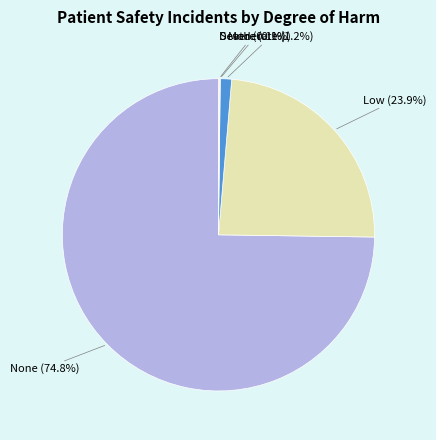

Is the sum of None and Moderate greater than half?

Yes